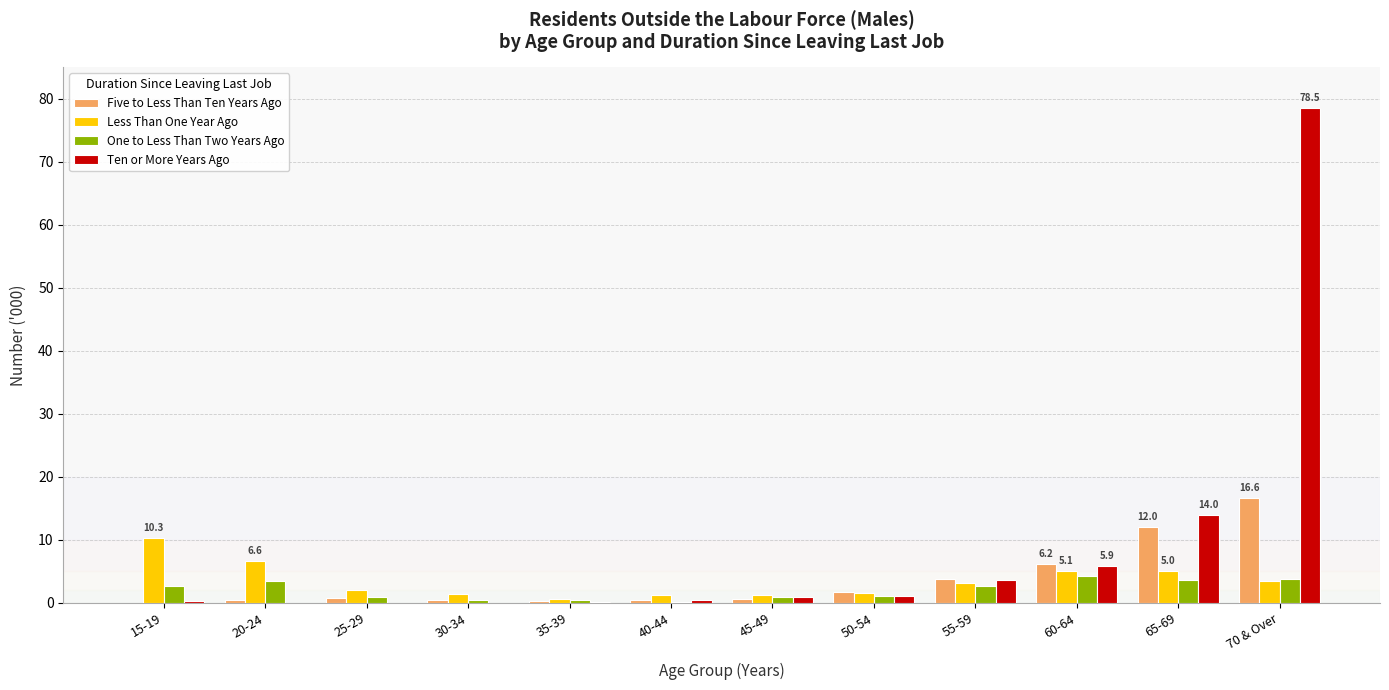

What is the spread (max minus min) of values at 40-44?

1.1